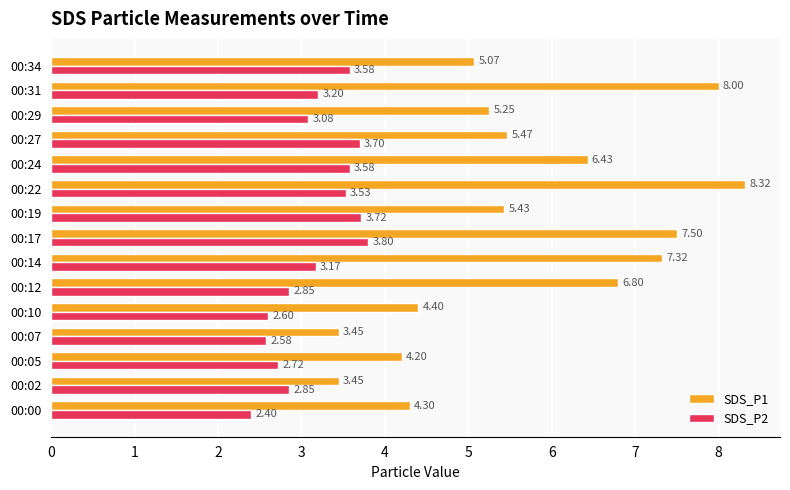

At how many categories does at least one series exceed 3?

15